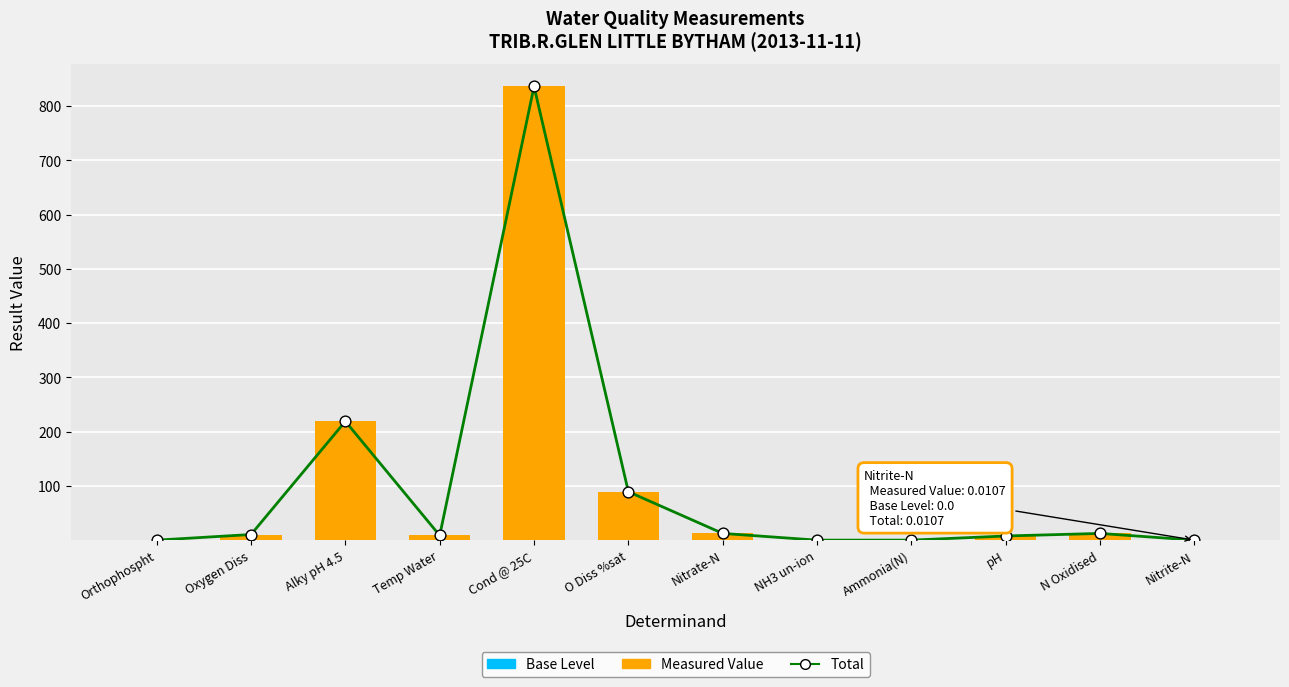

Is the value of Base Level at Nitrite-N greater than the value of Total at pH?

No